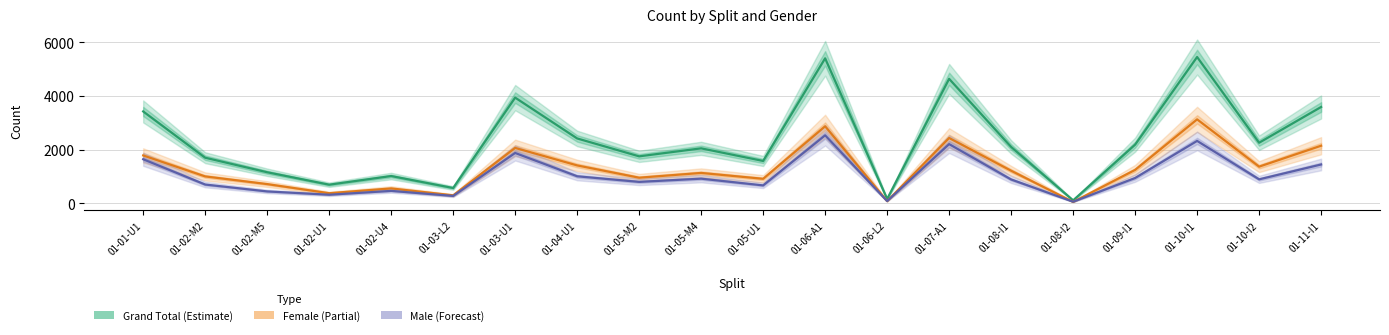

What is the difference between the highest and lowest values at 01-02-U4?

553